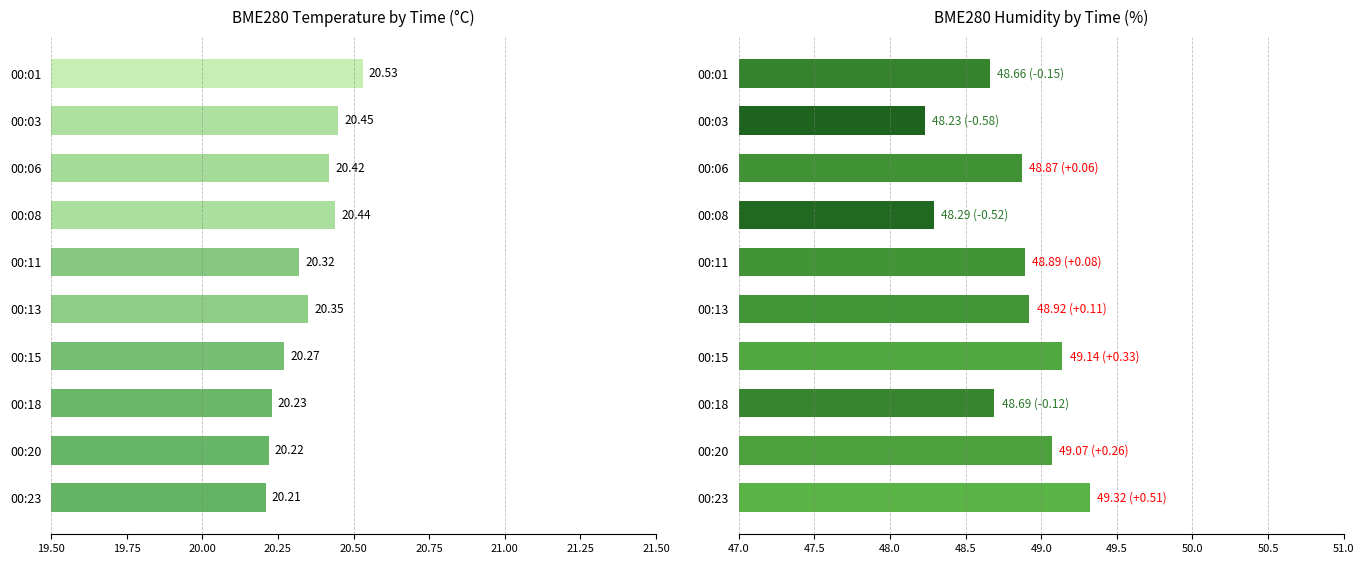

What is the highest value of the BME280_temperature series?

20.5